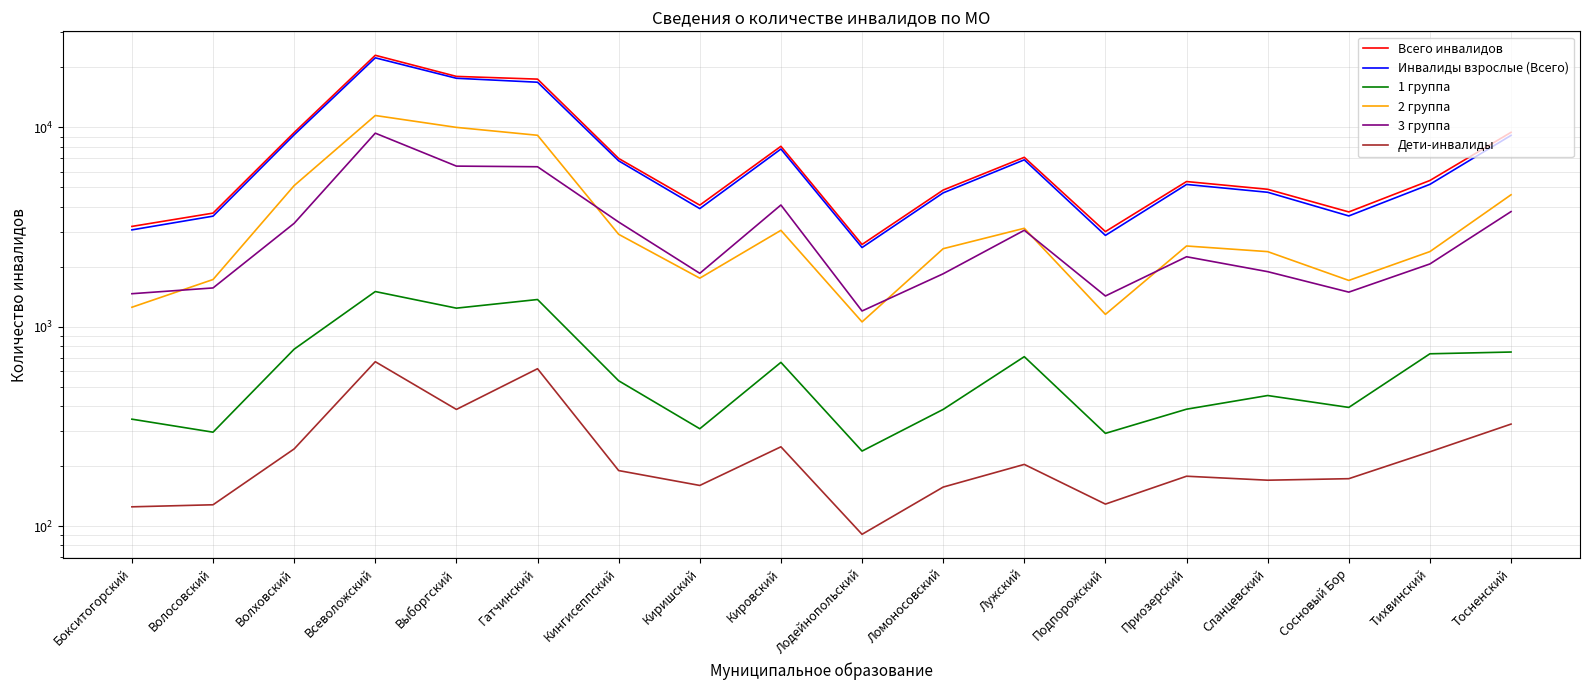

True or false: 1 группа and Всего инвалидов cross at least once.

False